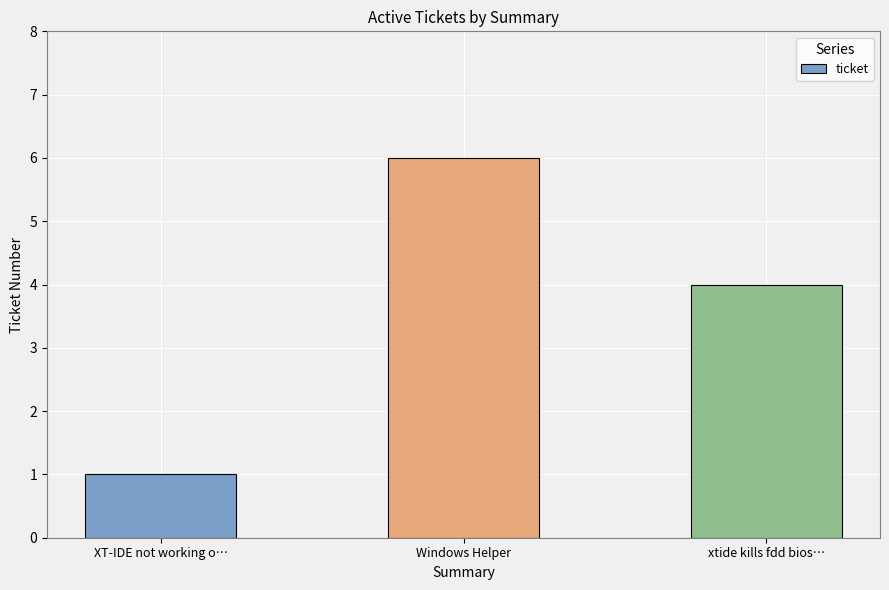

Rank the categories by value from highest to lowest.

Windows Helper, xtide kills fdd bios…, XT-IDE not working o…